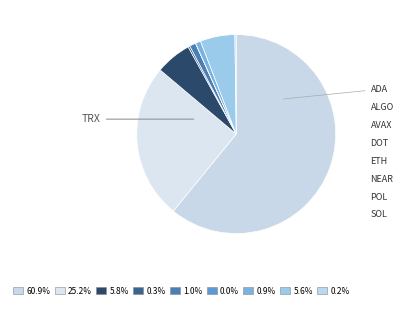

To the nearest percent, what is the average slice percentage?

11%